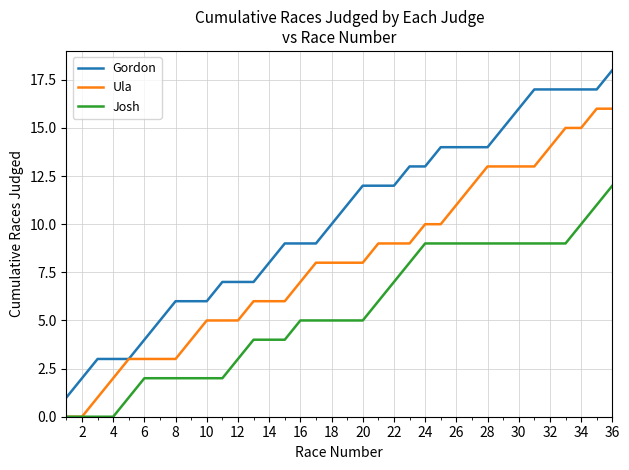

What is the maximum value for Ula?

16